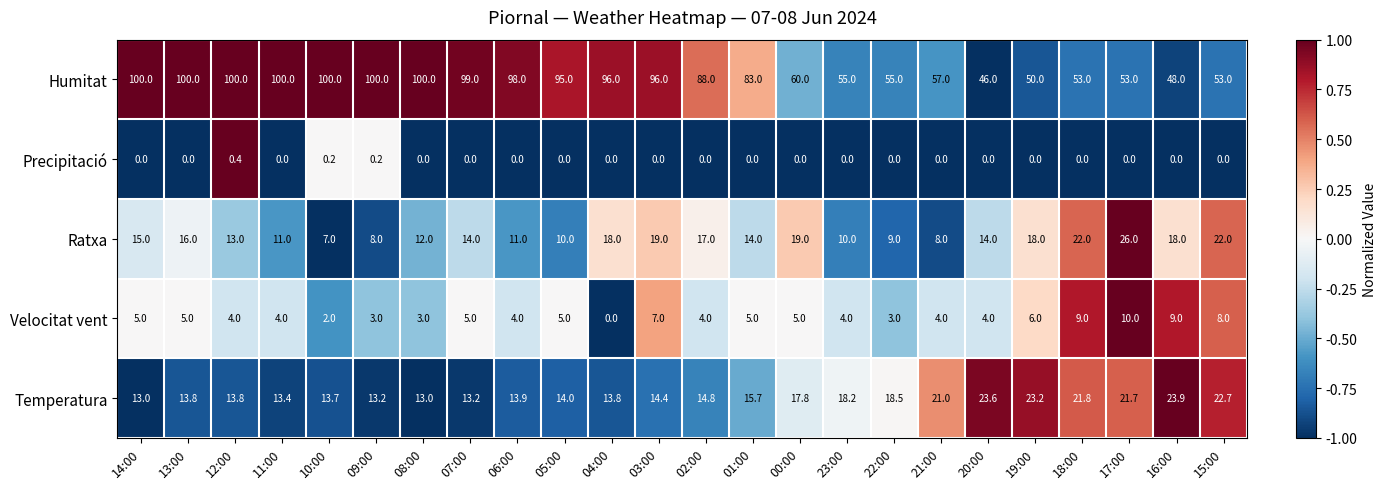

At which category is the sum across all series the highest?

03:00